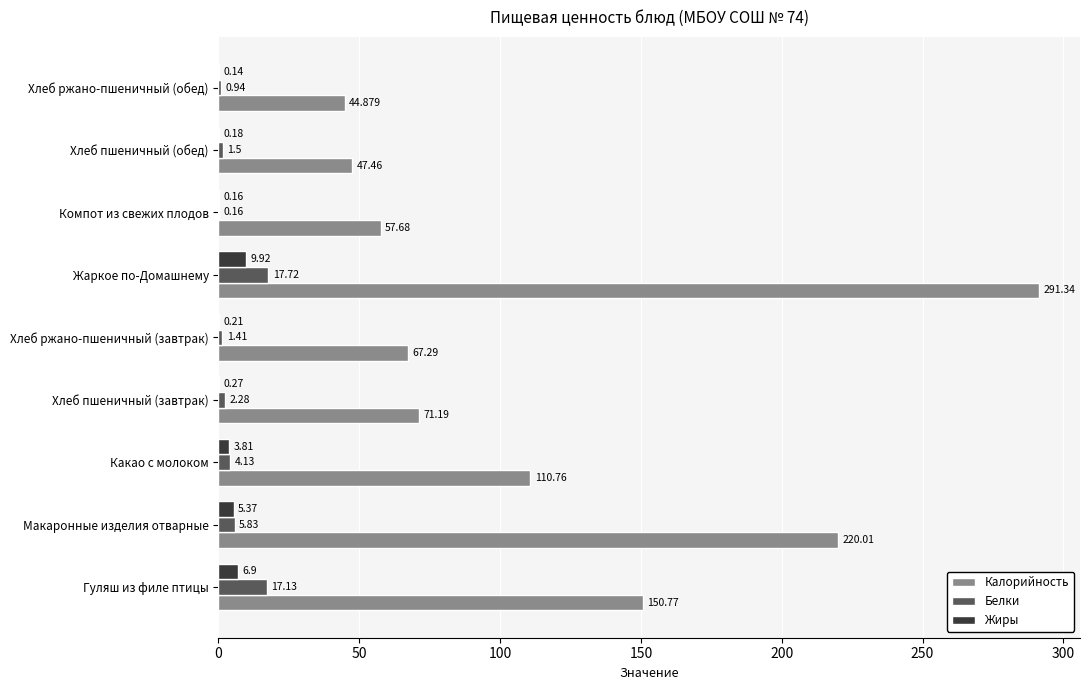

At which label does Калорийность reach its peak?

Жаркое по-Домашнему